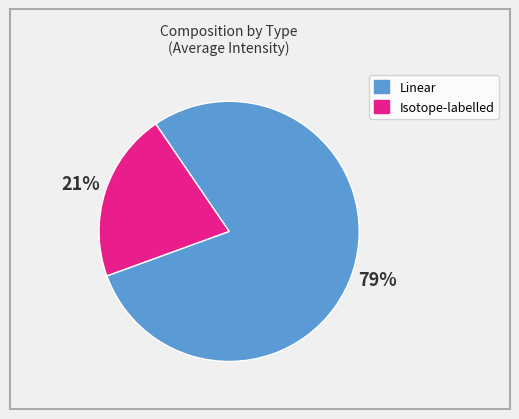

Which category has the biggest portion of the pie?

Linear